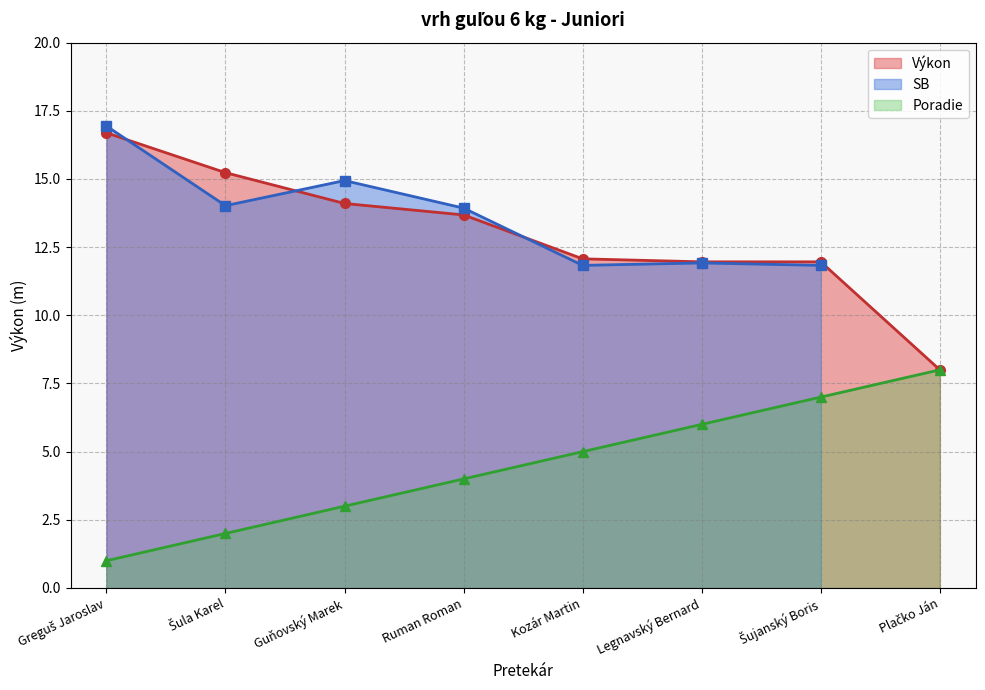

How many data points in Výkon are less than 13?

4